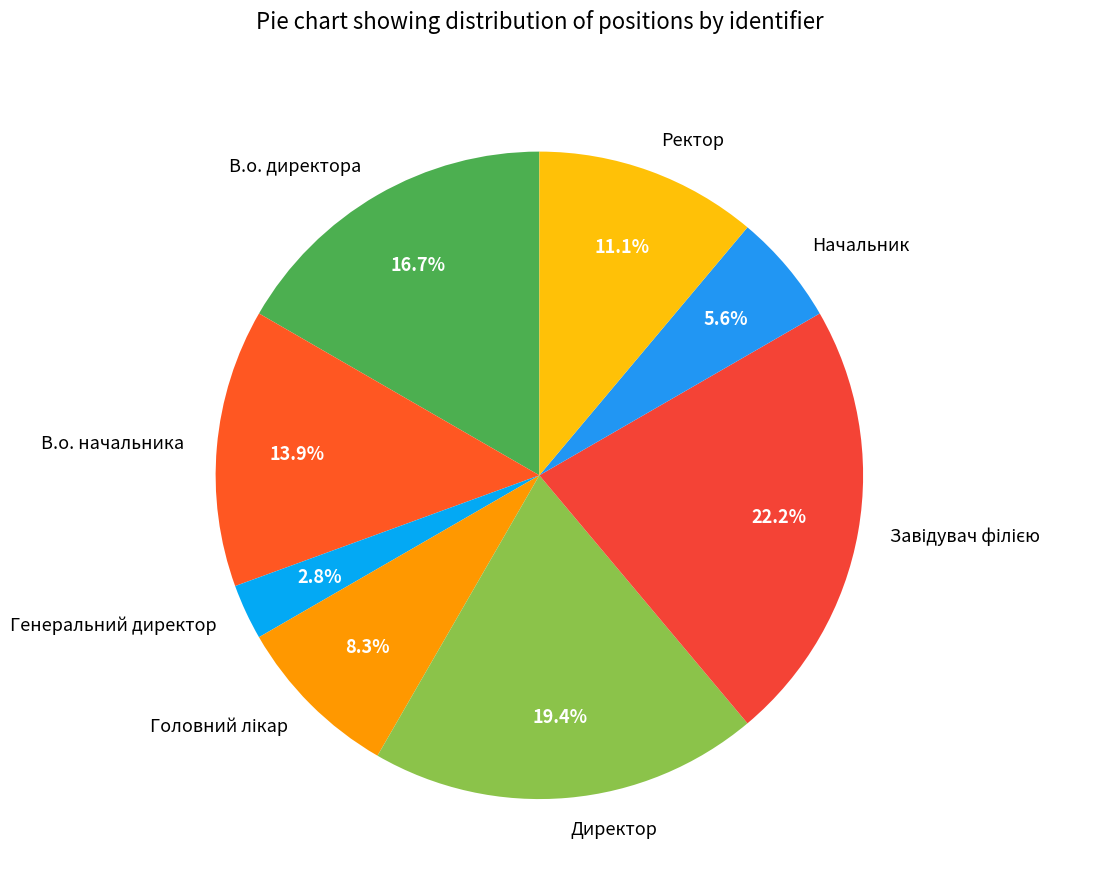

The В.о. директора slice represents 23% of the pie. True or false?

False